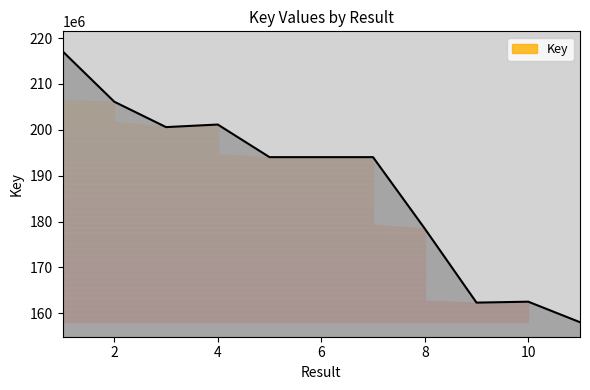

At which category does the chart reach its peak across all series?

1